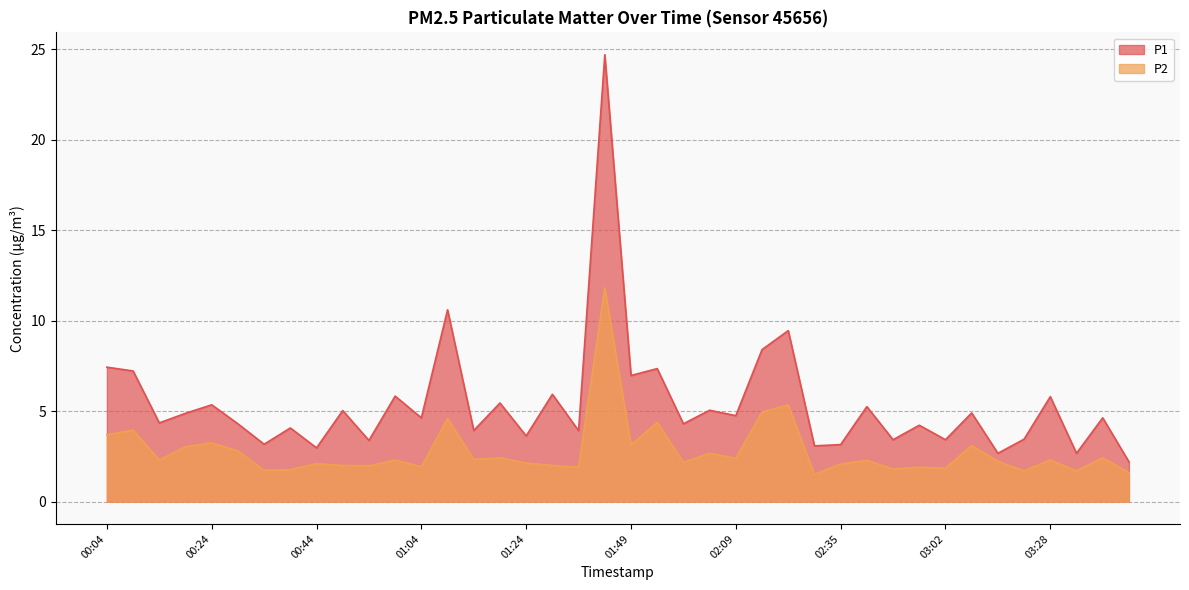

List the series in order of their overall mean, highest first.

P1, P2